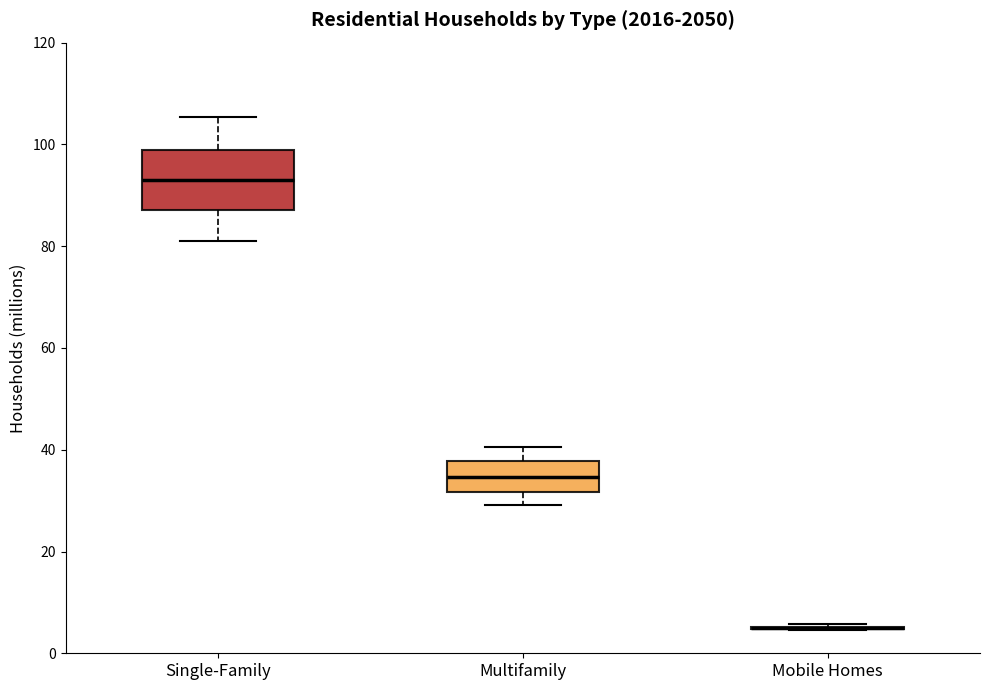

Reading left to right, transcribe this box plot: for each box, give where its median line is, the range the box spans, and where its two whiskers end, as read against the y-axis. The values are not printed on the chart, so give them approximately, as read against the axis.

Single-Family: median 92, box 88 to 98, whiskers 82 to 106
Multifamily: median 34, box 32 to 38, whiskers 30 to 40
Mobile Homes: box collapsed to a line at 4, whiskers 4 to 6